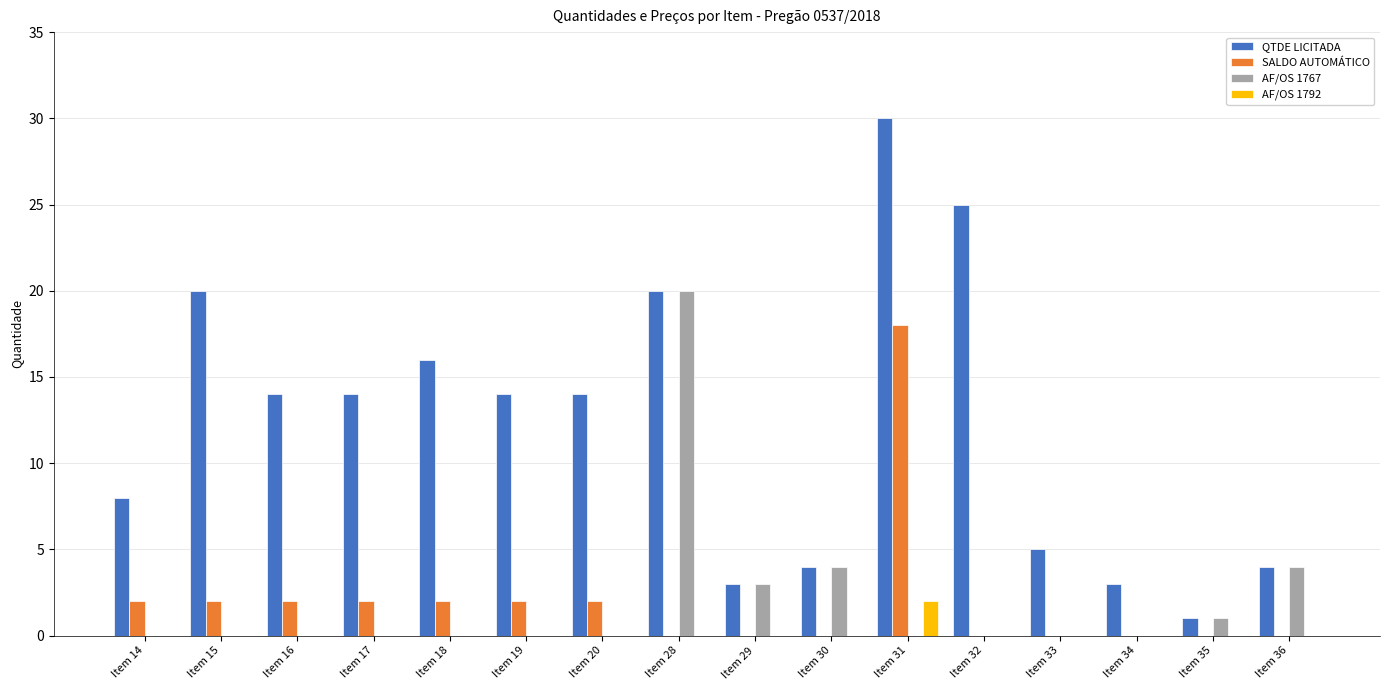

How many groups of bars are there?

16